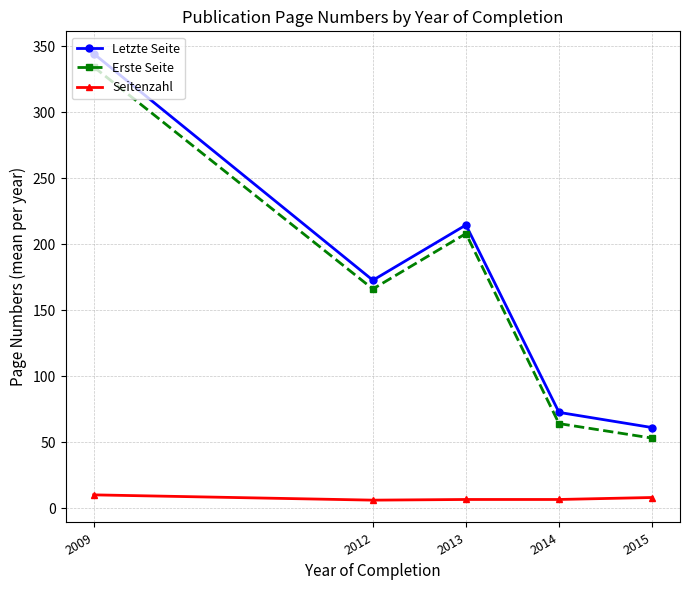

Which series has the widest spread of values?

Letzte Seite